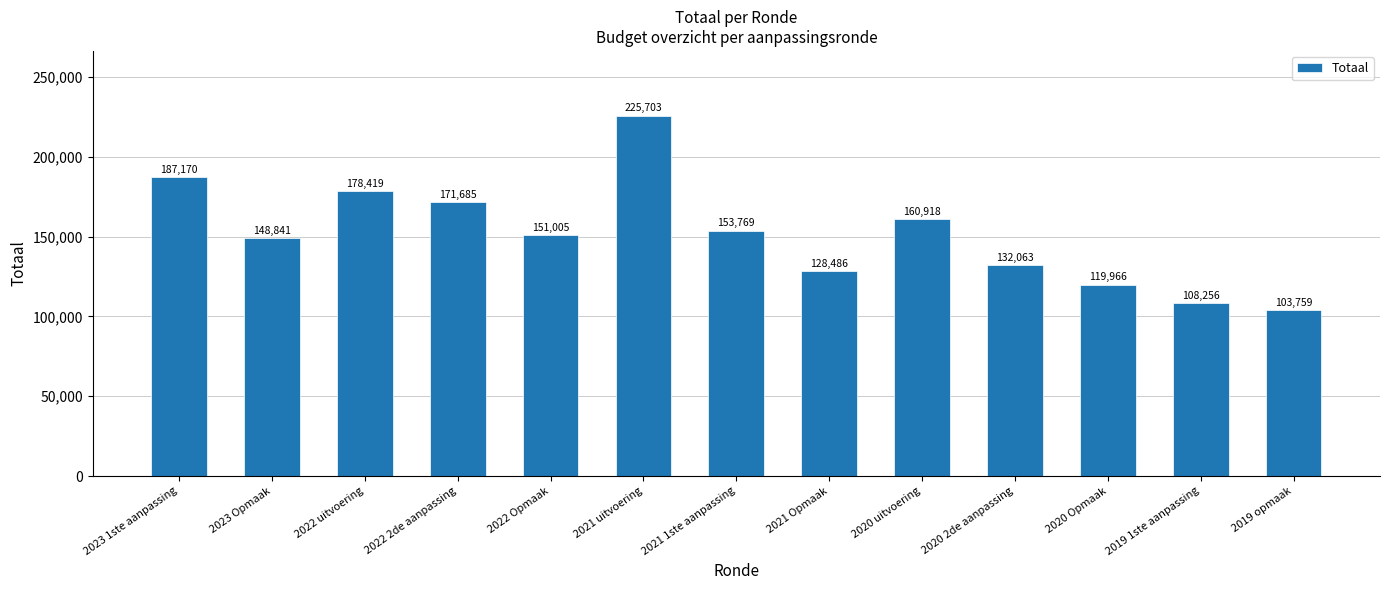

What value does the data have at 2021 uitvoering, to the nearest 50?

225700